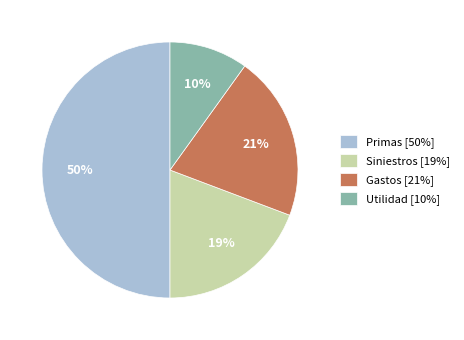

What percentage is the Siniestros slice, to the nearest percent?

19%